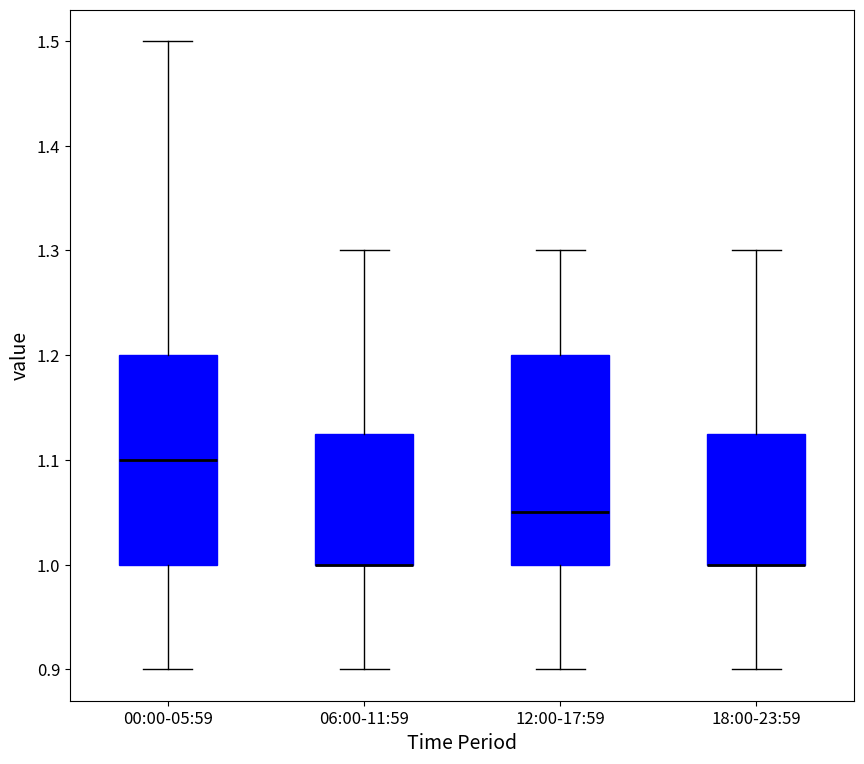

Reading left to right, read every box against the y-axis: the position of its median line, the range the box covers, and the ends of its whiskers. The values are not printed on the chart, so give them approximately, as read against the axis.

00:00-05:59: median 1.10, box 1.00 to 1.20, whiskers 0.90 to 1.50
06:00-11:59: median 1.00 (drawn on the box's lower edge), box 1.00 to 1.13, whiskers 0.90 to 1.30
12:00-17:59: median 1.05, box 1.00 to 1.20, whiskers 0.90 to 1.30
18:00-23:59: median 1.00 (drawn on the box's lower edge), box 1.00 to 1.13, whiskers 0.90 to 1.30